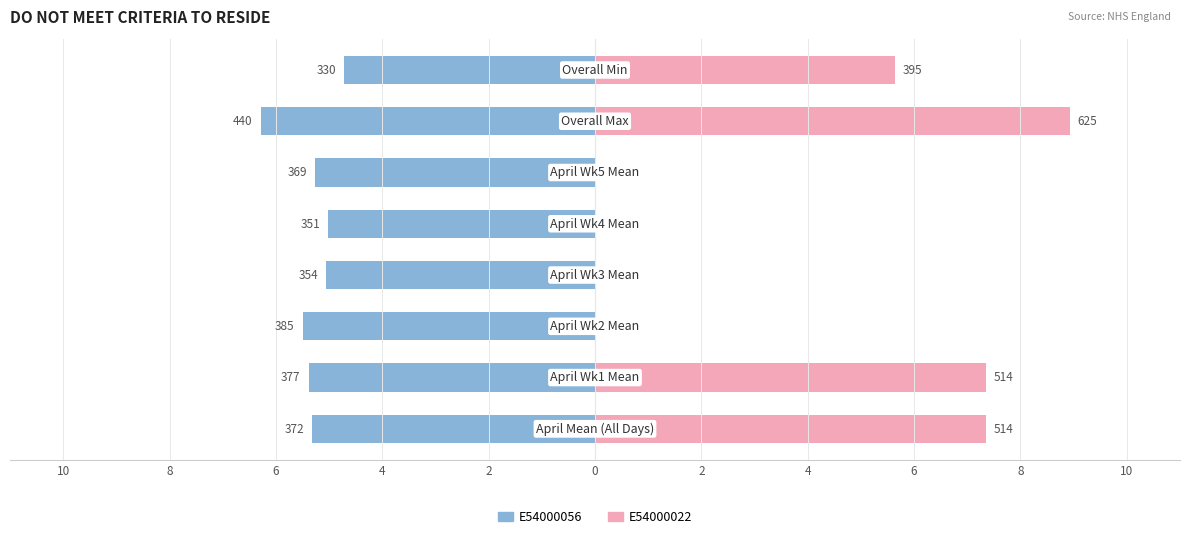

At which category is the sum across all series the highest?

2